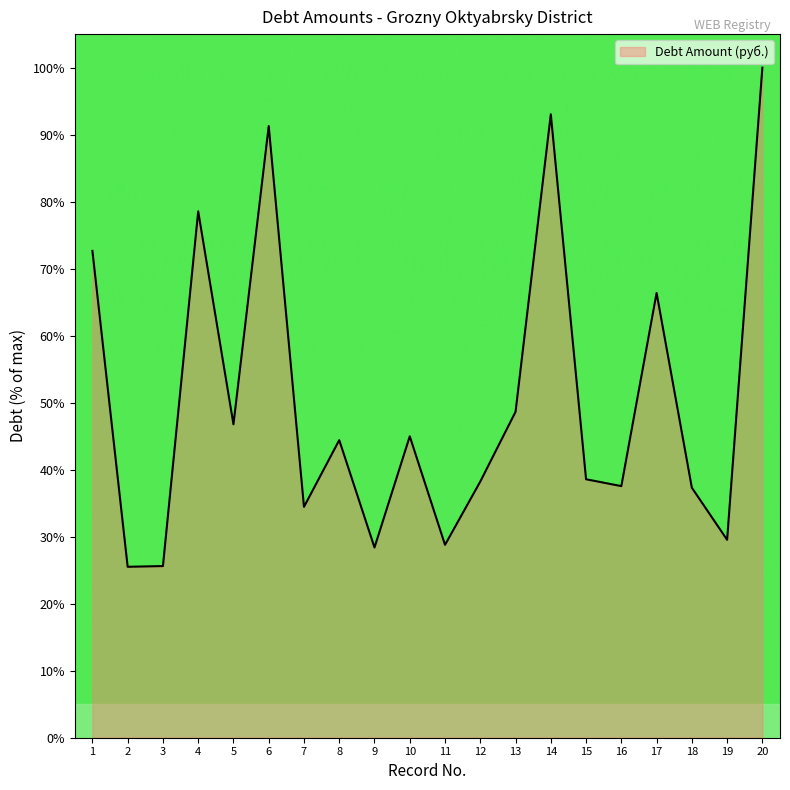

Where does the data first go above 44?

1